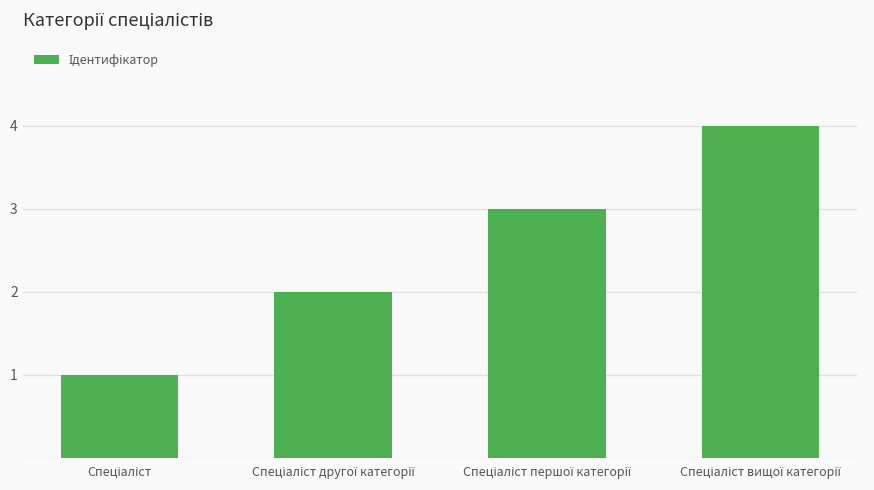

Count the values in the range 2 to 4.

3